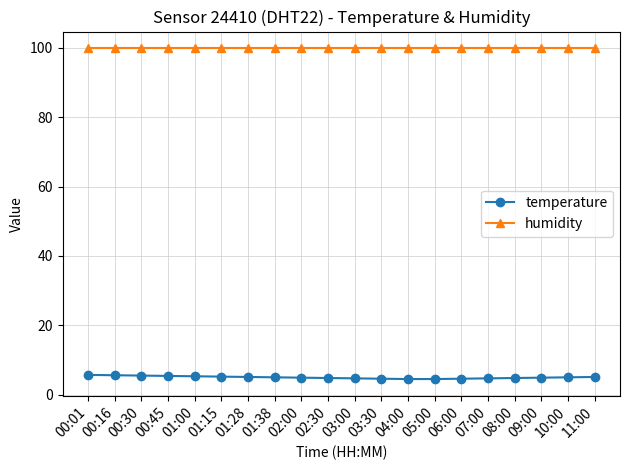

What is the minimum value for temperature?

4.5